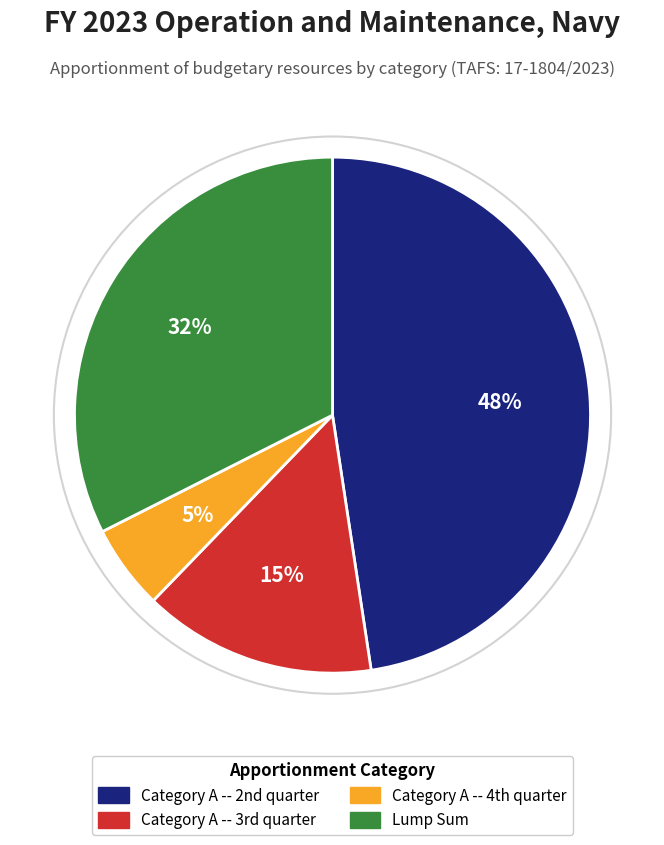

The Lump Sum slice represents 32% of the pie. True or false?

True